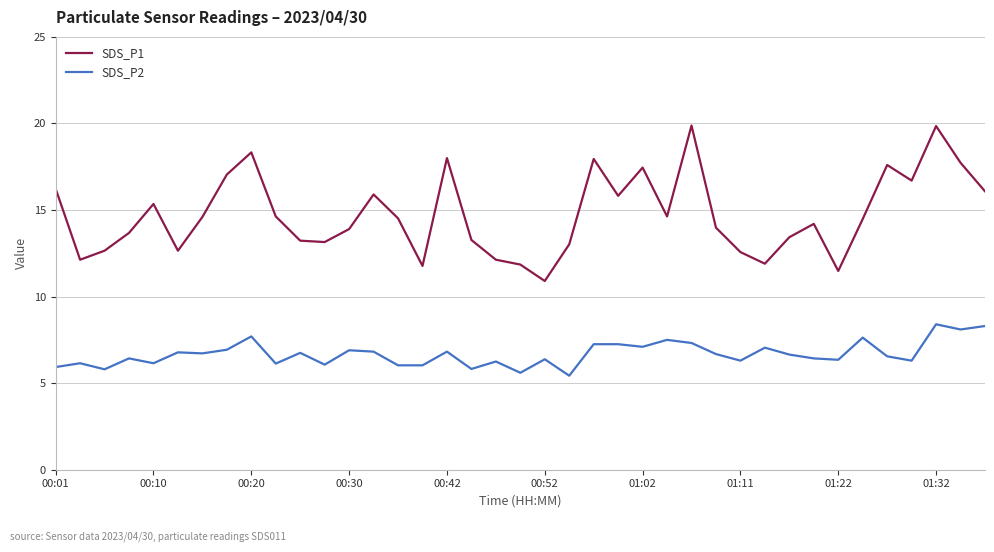

True or false: SDS_P1 and SDS_P2 intersect in this chart.

False